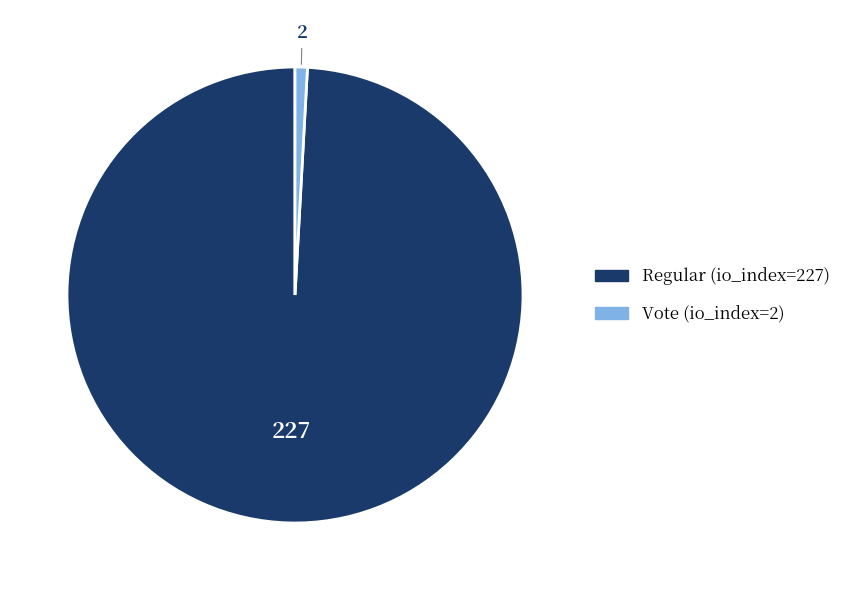

True or false: Vote (io_index=2) accounts for 1% of the total.

True